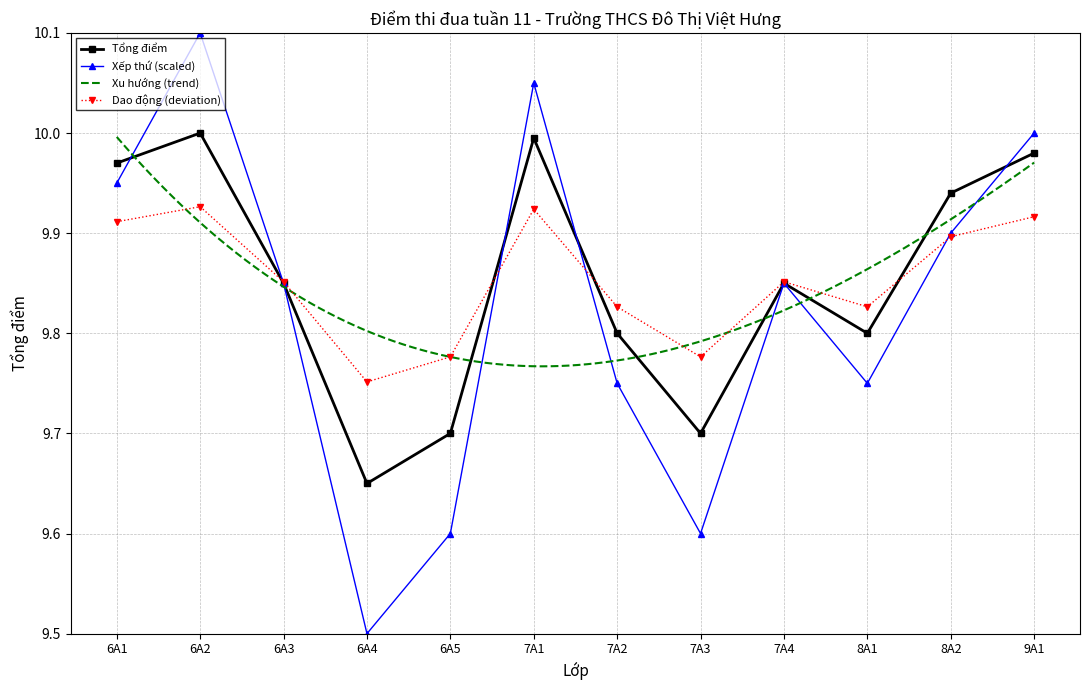

Which has a higher value, 6A3 or 7A2?

6A3